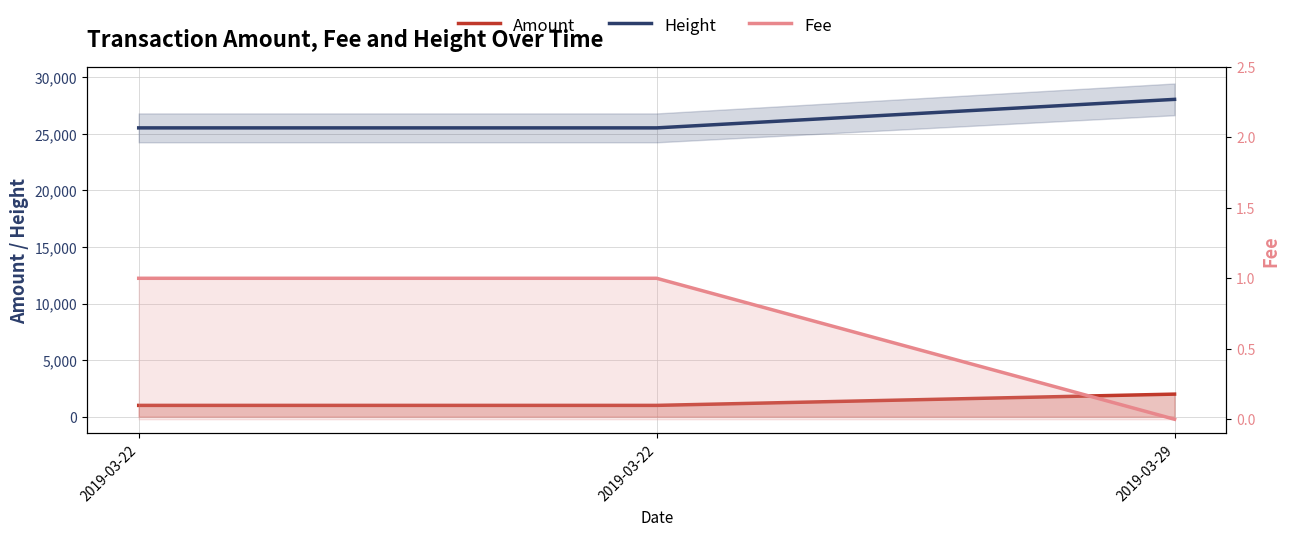

Between 2019-03-22 and 2019-03-22, which is larger?

2019-03-22